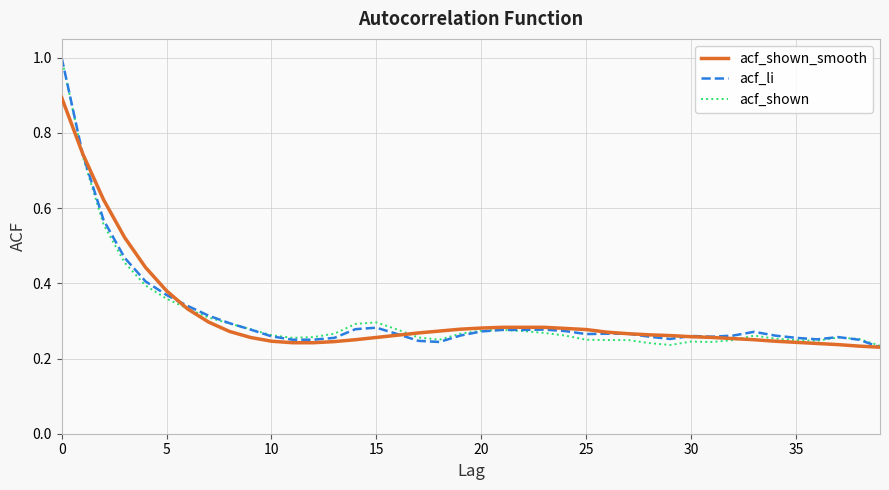

What is the highest value of the acf_shown series?

1.0